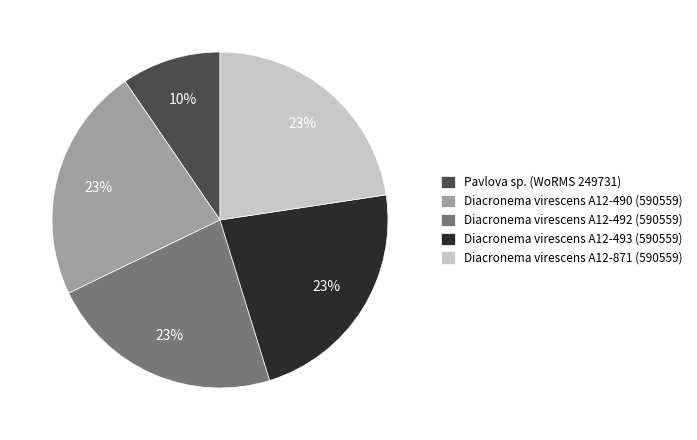

Do Diacronema virescens A12-490 (590559) and Diacronema virescens A12-492 (590559) together represent more than half of the pie?

No